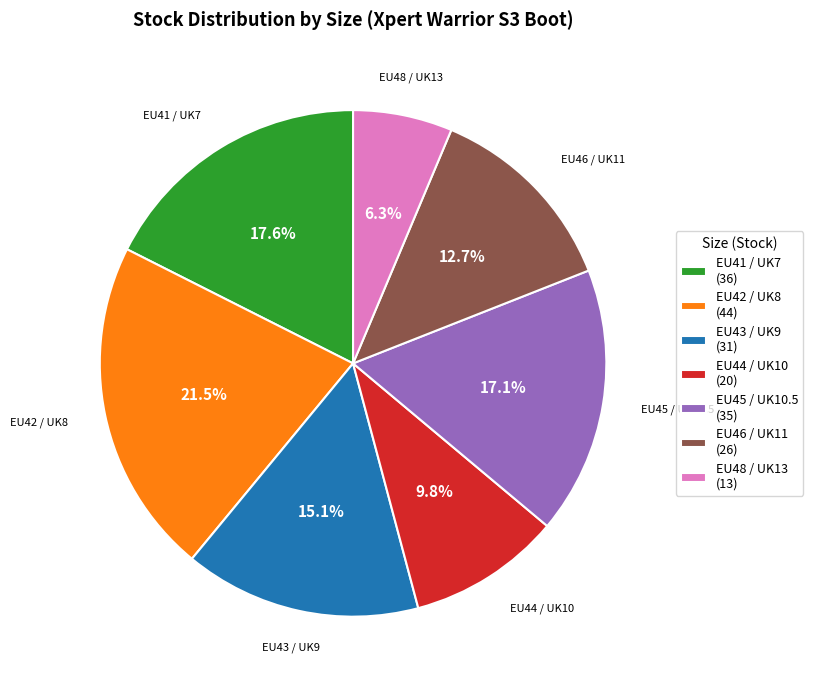

How many segments does this pie chart have?

7